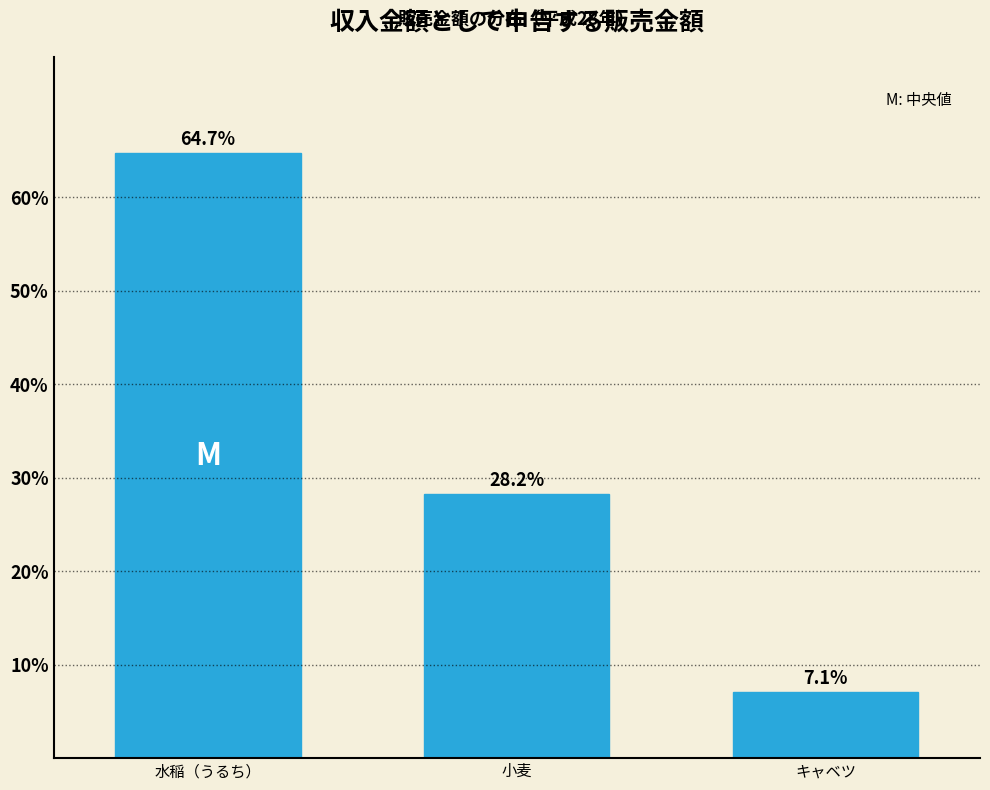

Reading left to right, what are all the values shown in this chart?

水稲（うるち）=64.7	小麦=28.2	キャベツ=7.1